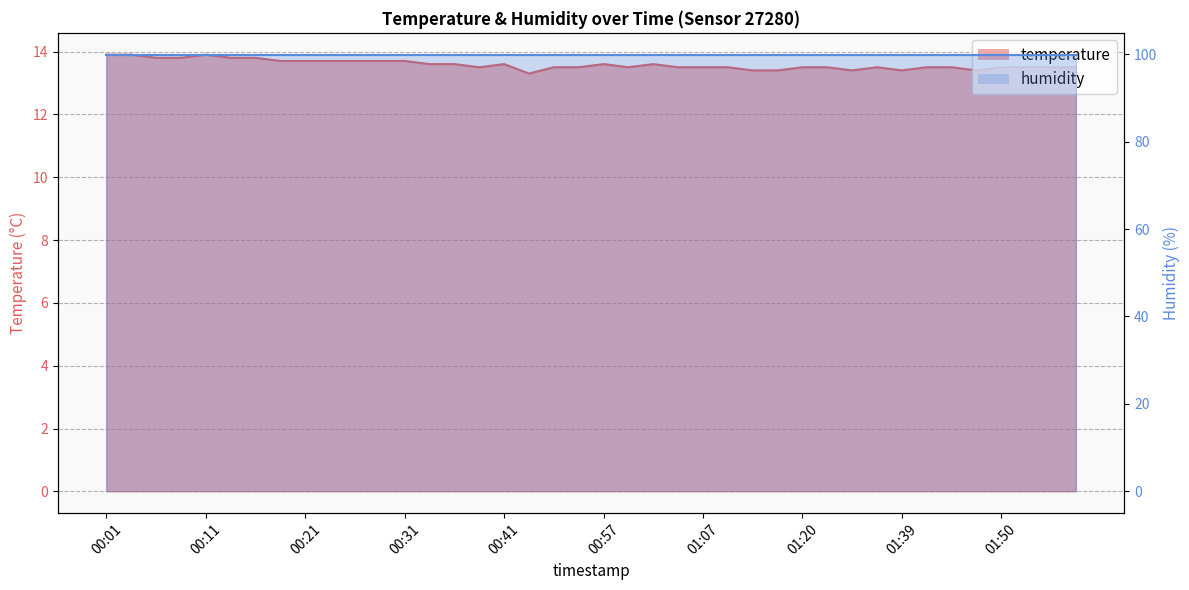

List the labels in order of value, smallest first.

00:49, 01:12, 01:17, 01:34, 01:39, 01:47, 00:39, 00:52, 00:54, 00:59, 01:04, 01:07, 01:09, 01:20, 01:32, 01:37, 01:42, 01:44, 01:50, 01:52, 01:55, 01:58, 00:34, 00:36, 00:41, 00:57, 01:02, 00:18, 00:21, 00:24, 00:26, 00:29, 00:31, 00:06, 00:09, 00:13, 00:16, 00:01, 00:04, 00:11